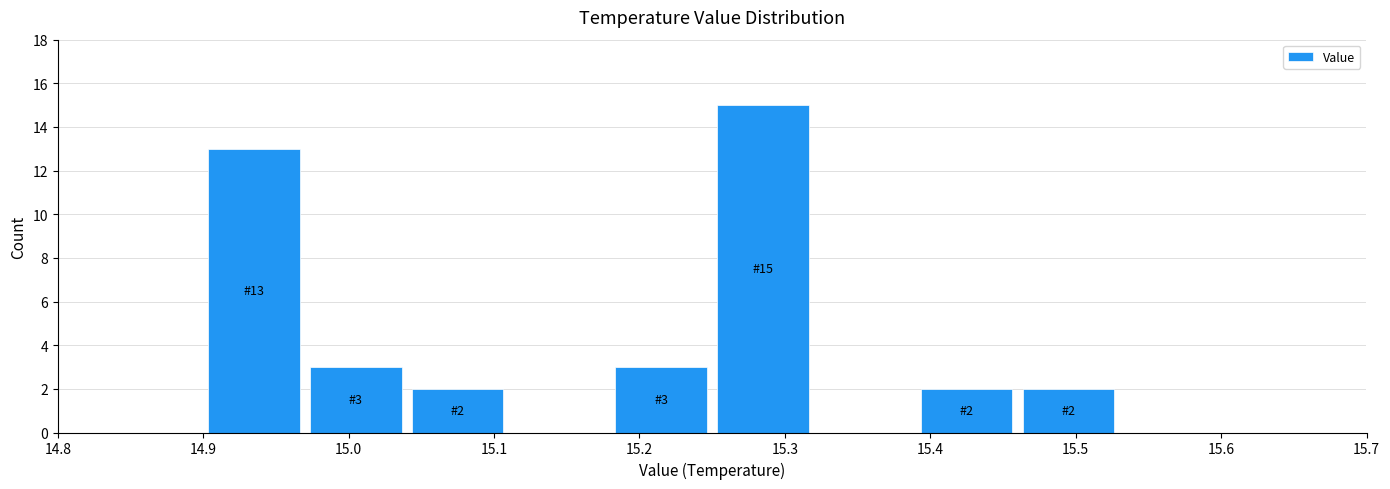

Over which range of the x-axis is the bar tallest?

15.25 to 15.32